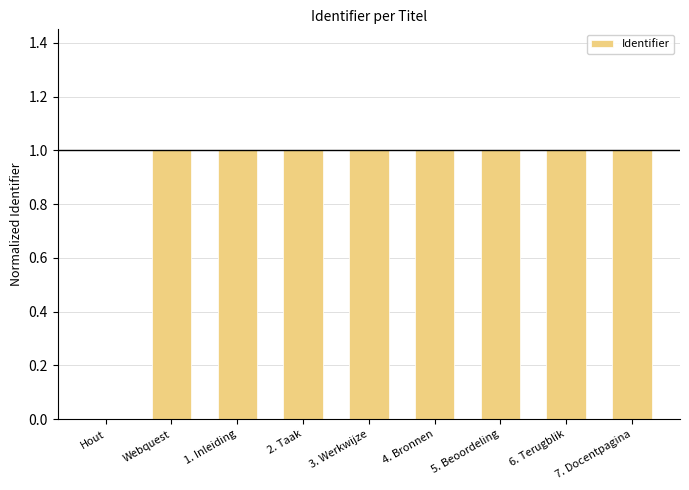

Reading left to right, what are all the values shown in this chart?

0.0	1.0	1.0	1.0	1.0	1.0	1.0	1.0	1.0